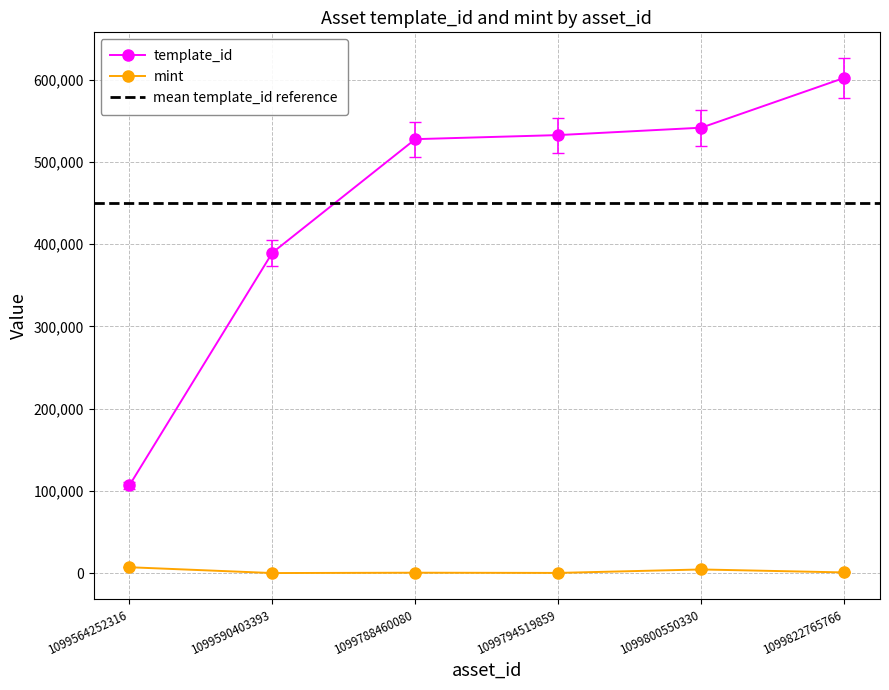

At 1099794519859, list the series in order from smallest to largest.

mint, template_id